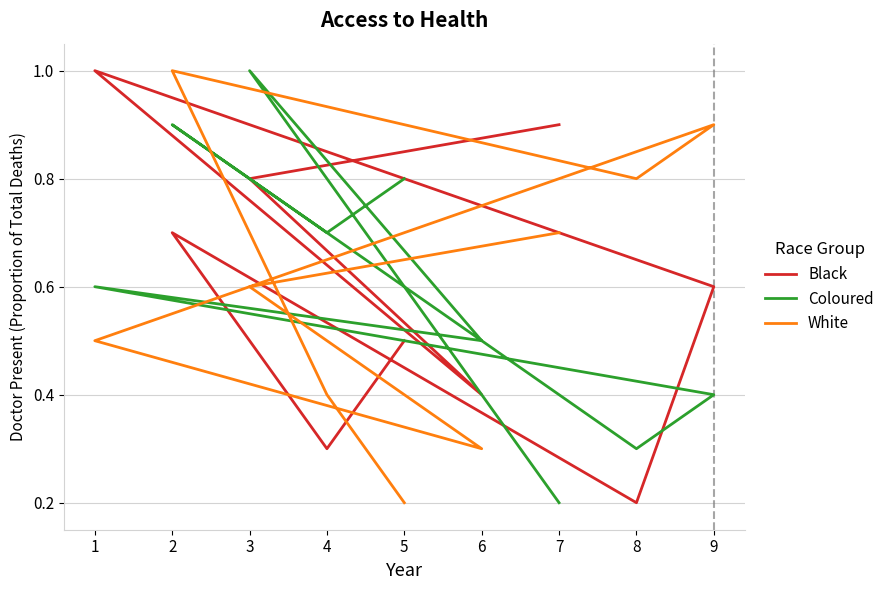

At which category does White reach its first local peak?

9